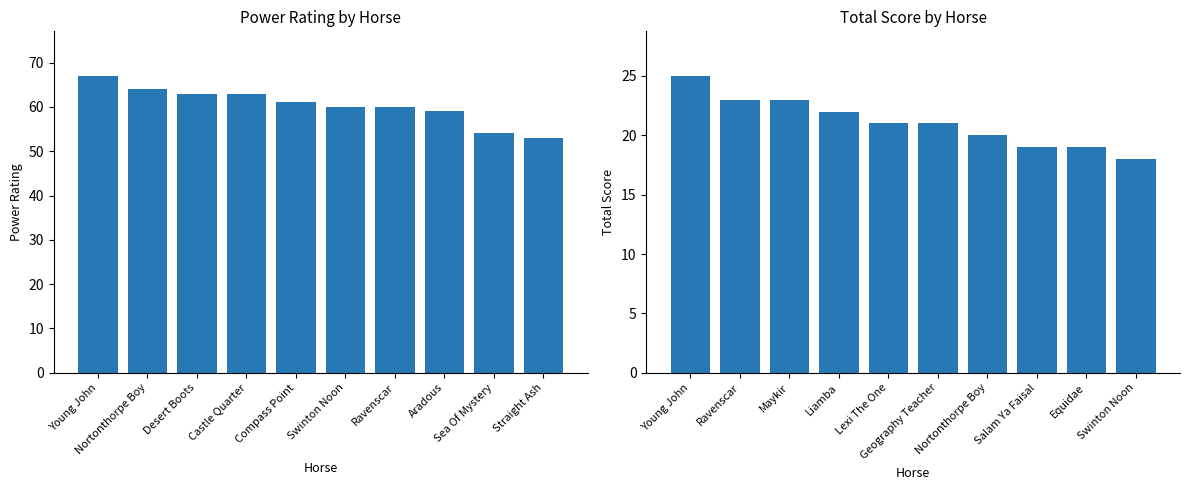

Count the Total Score values in the range 19 to 23.

8